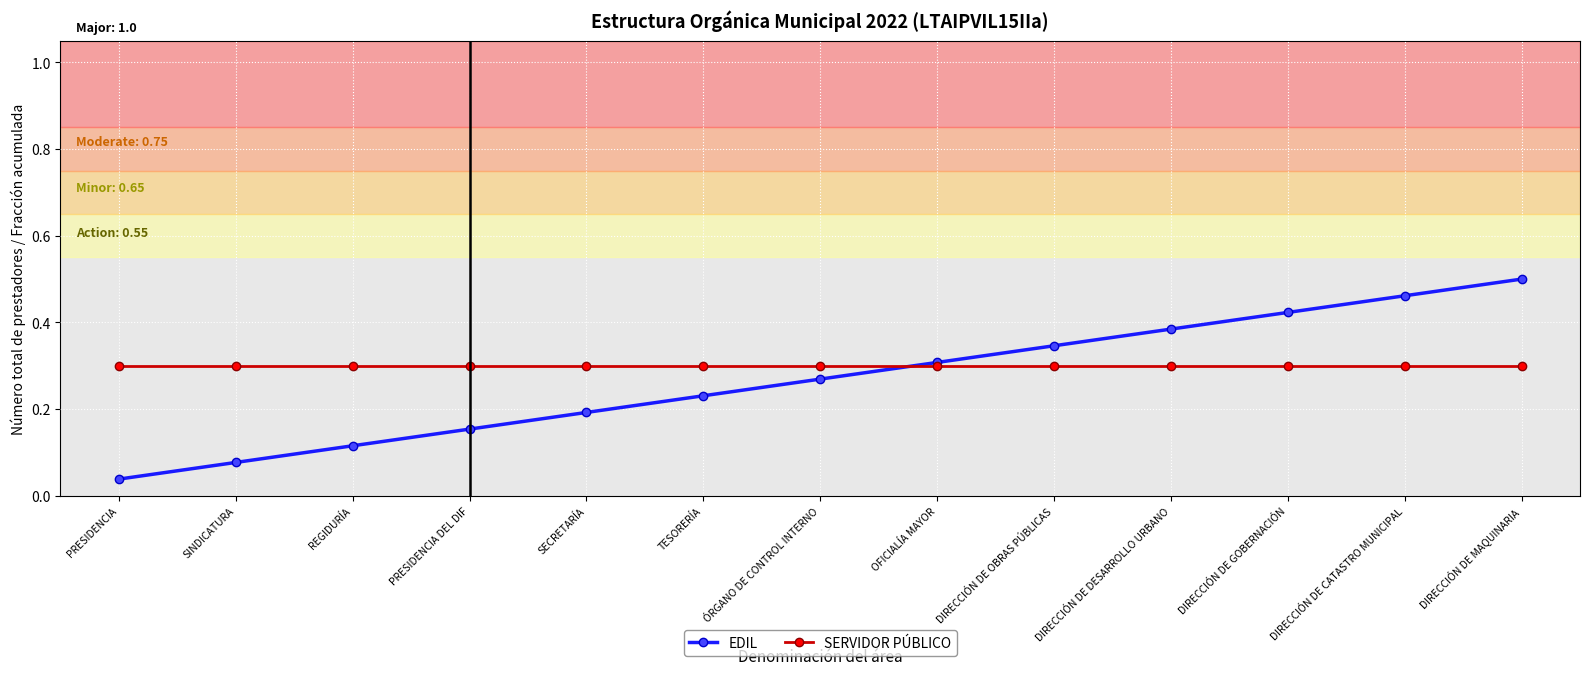

Is it true that SERVIDOR PÚBLICO equals 0.3 at DIRECCIÓN DE MAQUINARIA?

True